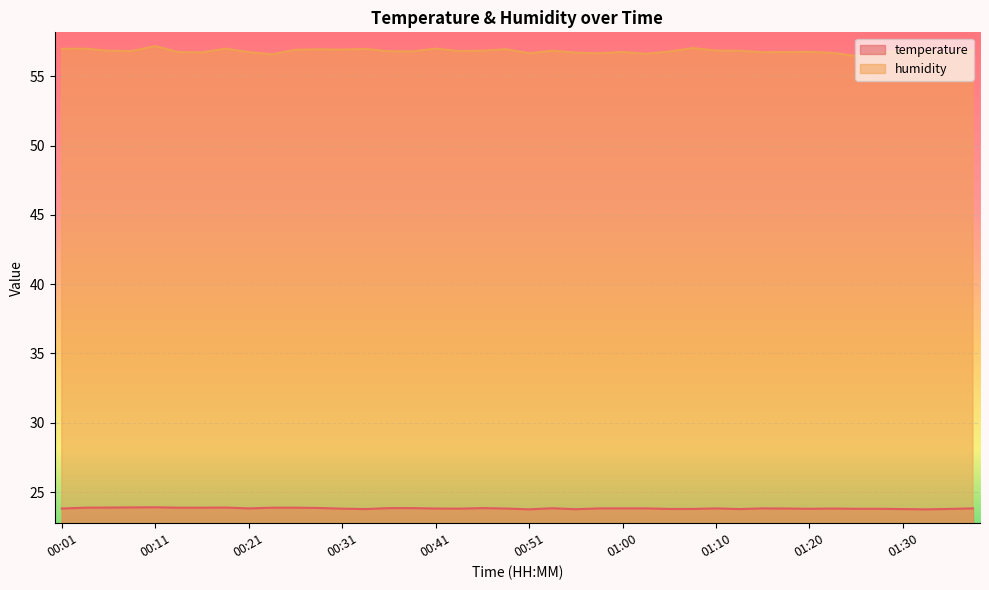

The temperature series shows 32.2 at 00:26. True or false?

False